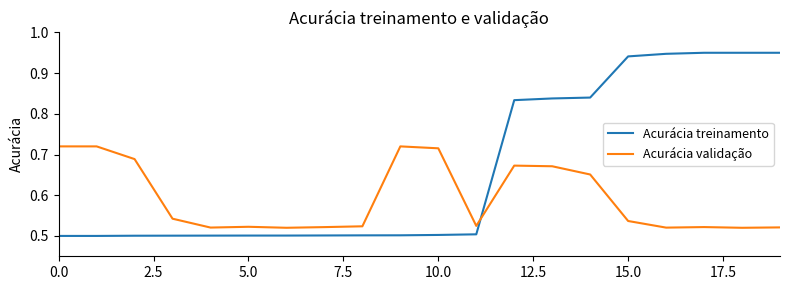

How many times do Acurácia treinamento and Acurácia validação cross each other?

1